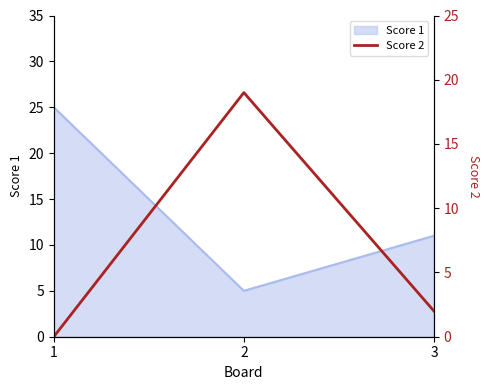

How many values are below 2?

1